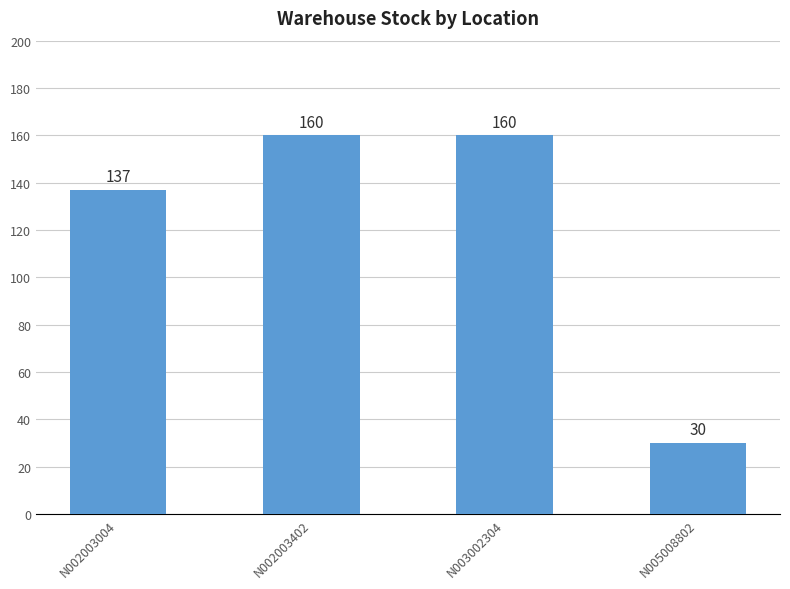

What is the minimum value shown in the chart?

30